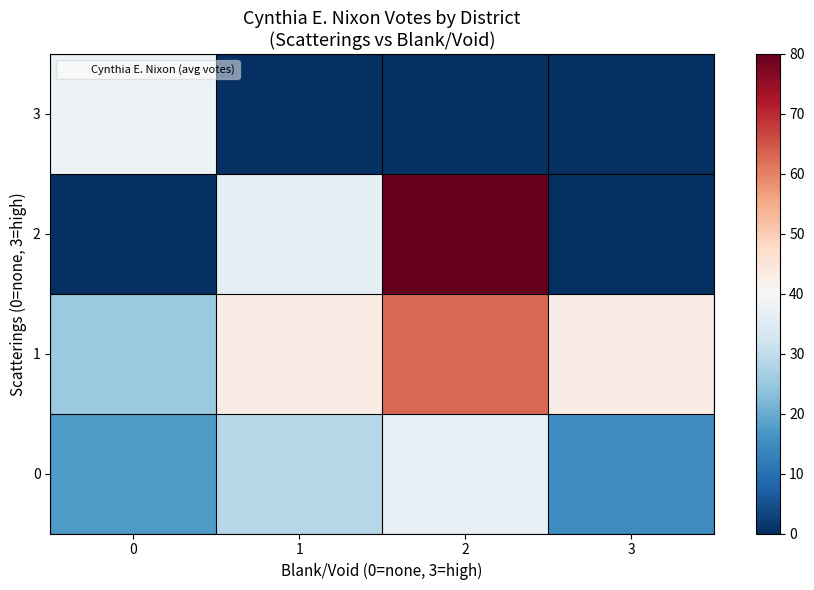

What is the spread (max minus min) of values at 0?

38.0